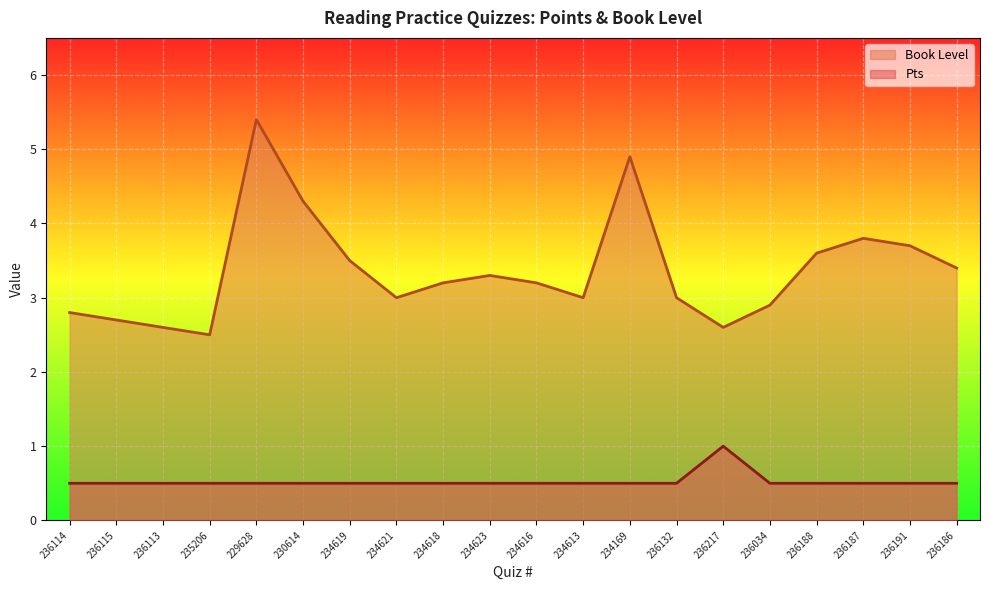

Reading right to left, what are all the values shown in this chart?

Pts: 236186=0.5	236191=0.5	236187=0.5	236188=0.5	236034=0.5	236217=1.0	236132=0.5	234169=0.5	234613=0.5	234616=0.5	234623=0.5	234618=0.5	234621=0.5	234619=0.5	230614=0.5	229628=0.5	235206=0.5	236113=0.5	236115=0.5	236114=0.5
Book Level: 236186=3.4	236191=3.7	236187=3.8	236188=3.6	236034=2.9	236217=2.6	236132=3.0	234169=4.9	234613=3.0	234616=3.2	234623=3.3	234618=3.2	234621=3.0	234619=3.5	230614=4.3	229628=5.4	235206=2.5	236113=2.6	236115=2.7	236114=2.8